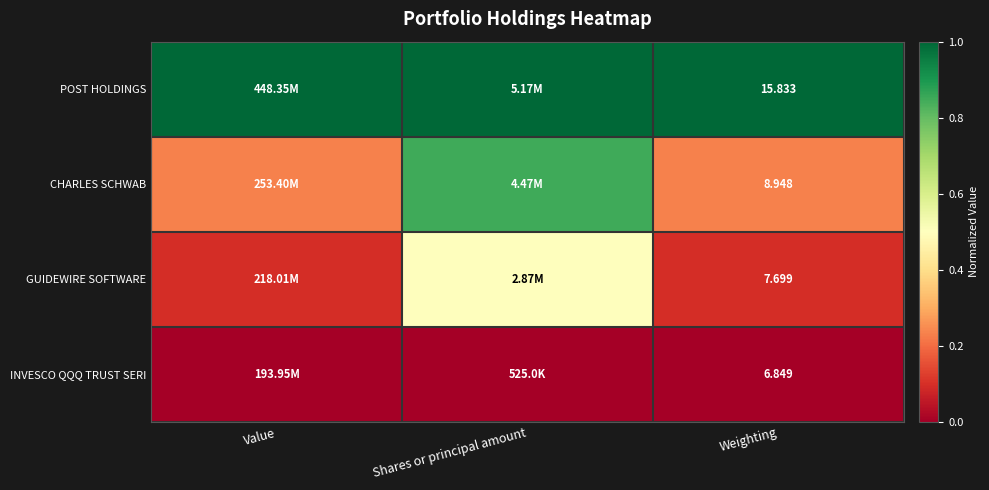

At Weighting, list the series in order from largest to smallest.

POST HOLDINGS, CHARLES SCHWAB, GUIDEWIRE SOFTWARE, INVESCO QQQ TRUST SERI